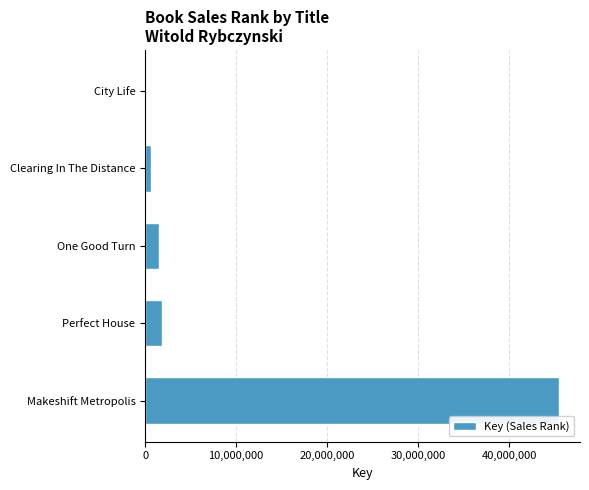

Which category has the highest value across all series?

Makeshift Metropolis